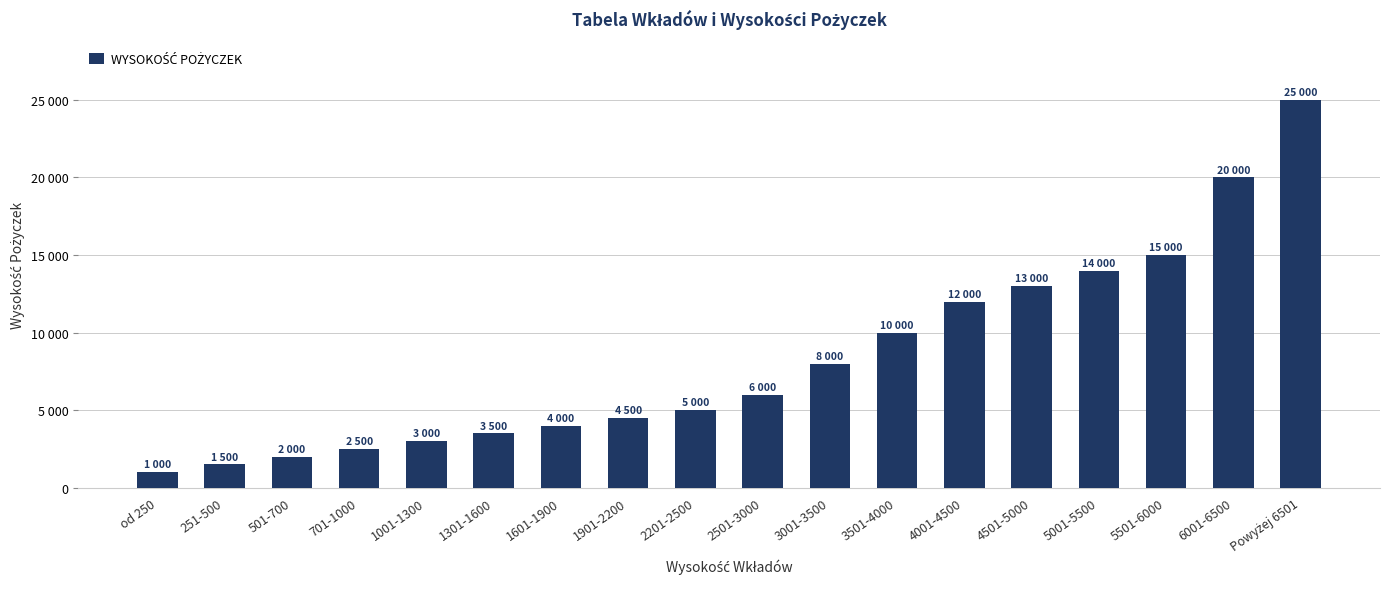

What is the value of the 6th bar from the left?

3500